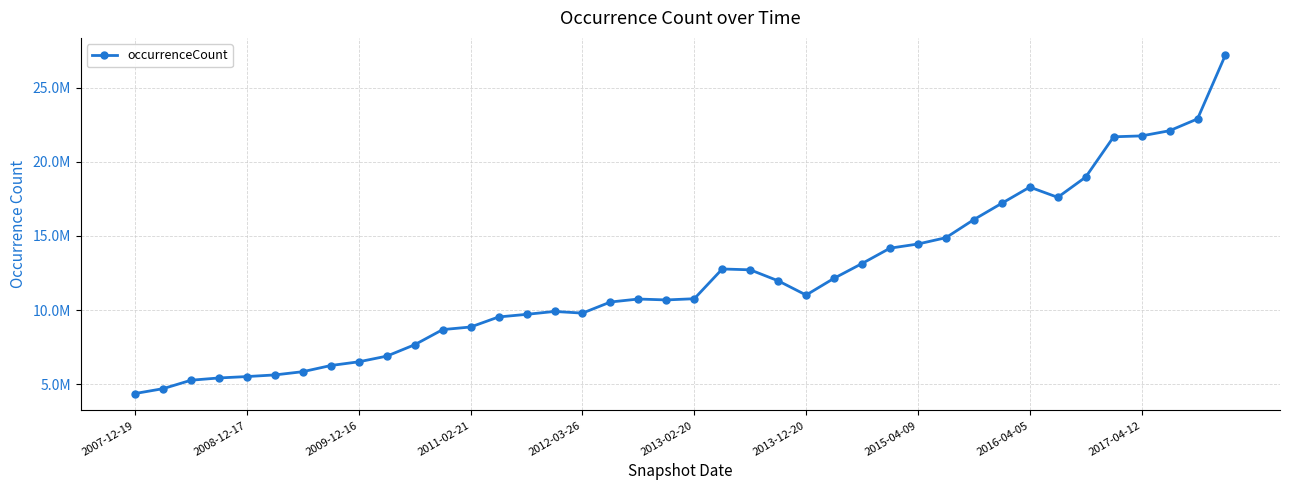

Is this an area chart (filled region under the line)?

No